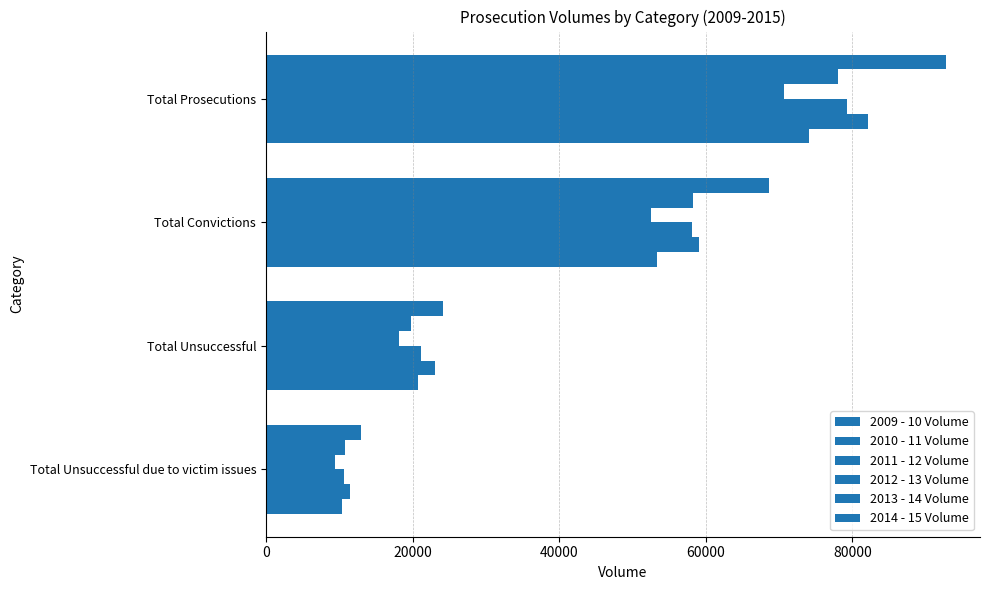

How many data points in 2012 - 13 Volume are less than 52549?

2